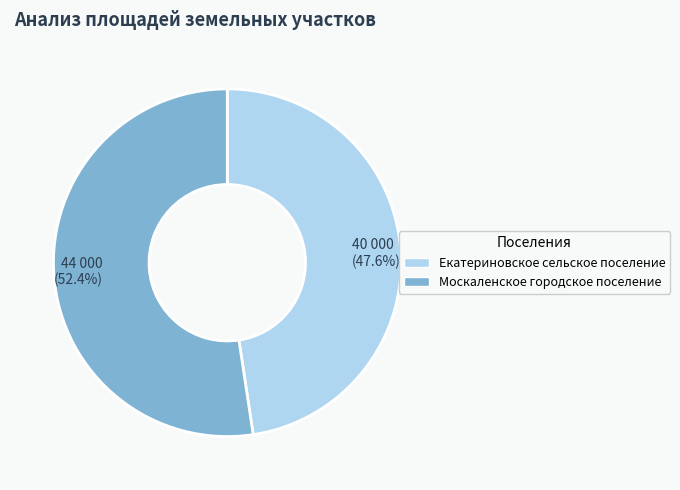

Which slice is the largest?

2